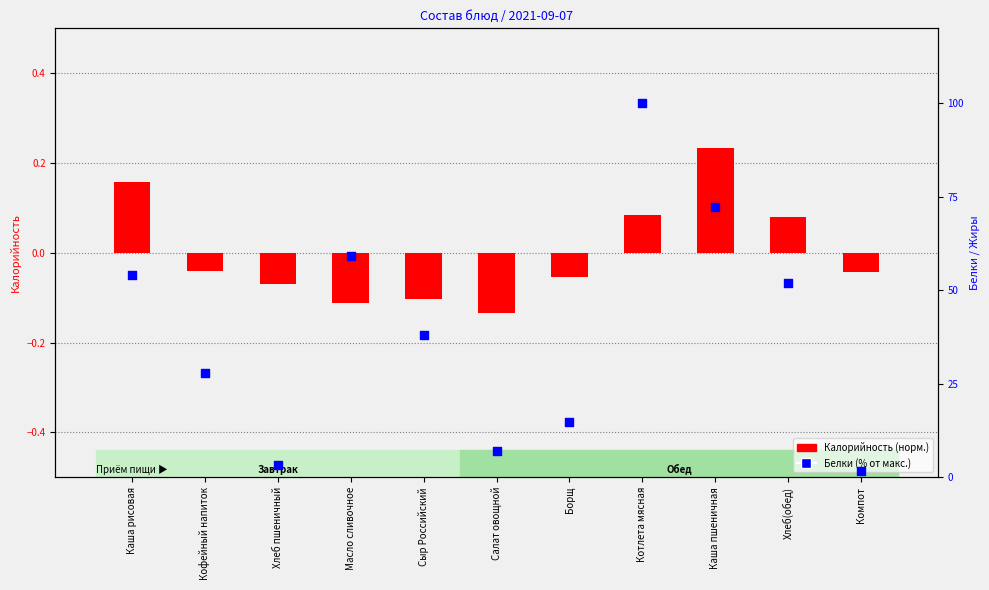

What are all the series names shown in the legend?

Калорийность (норм.), Белки (% от макс.)